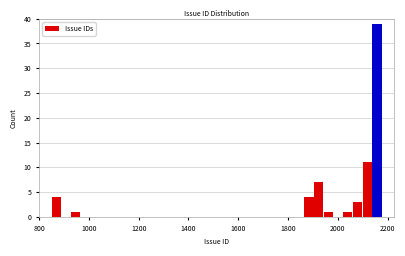

Around what value on the x-axis is the tallest bar? Give the approximate position of its centre, as read against the axis.

2160